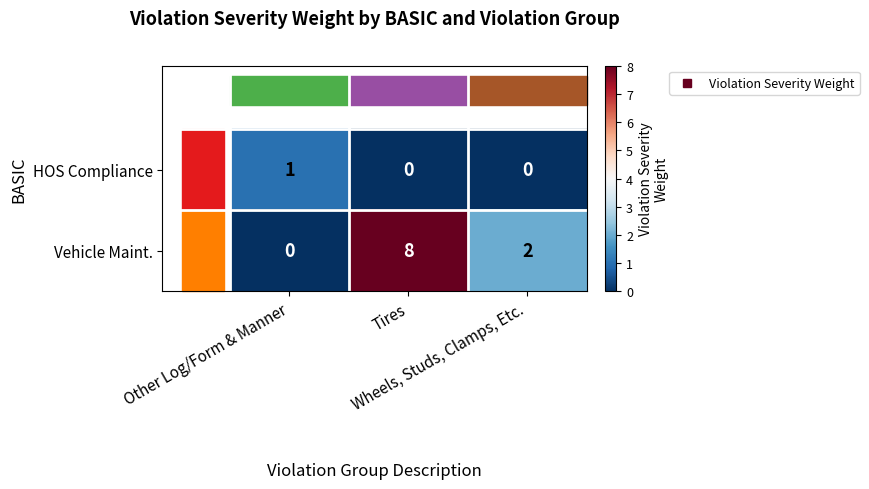

Count the number of data series in this chart.

2